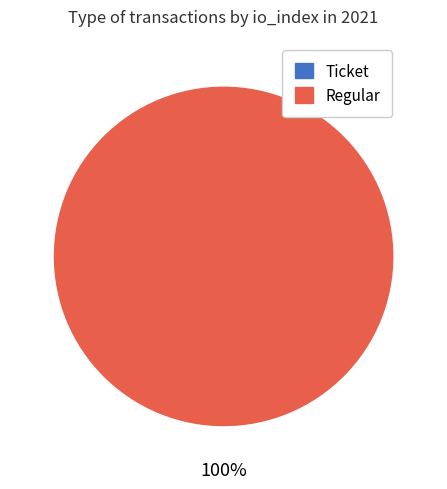

Does any single category account for the majority?

Yes